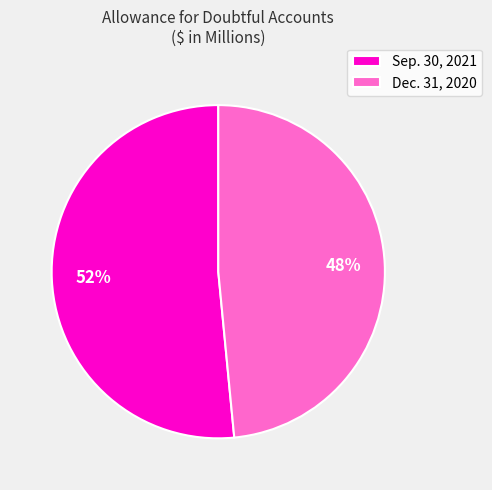

True or false: Dec. 31, 2020 accounts for 63% of the total.

False